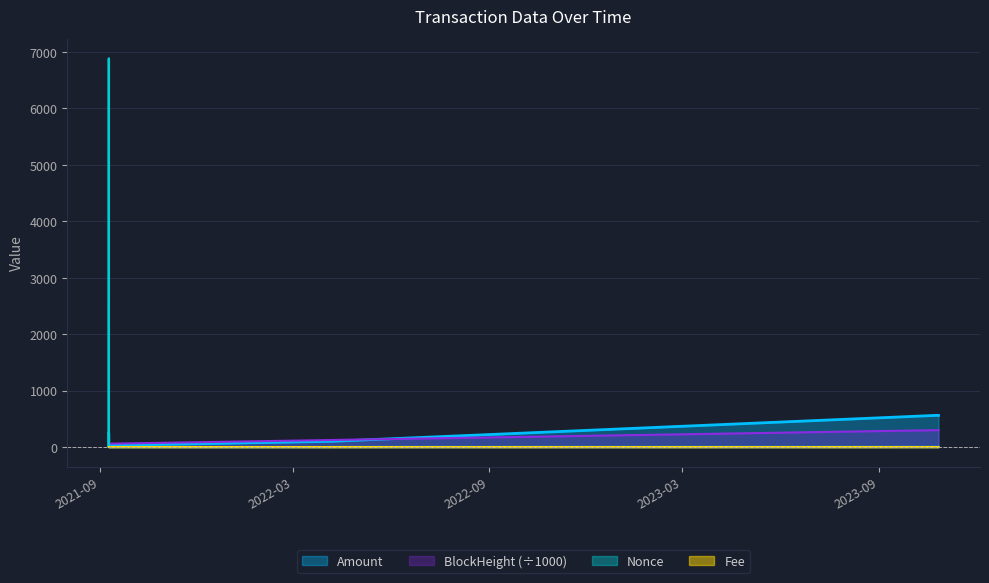

True or false: Amount has more than 0 points higher than both neighbors.

True